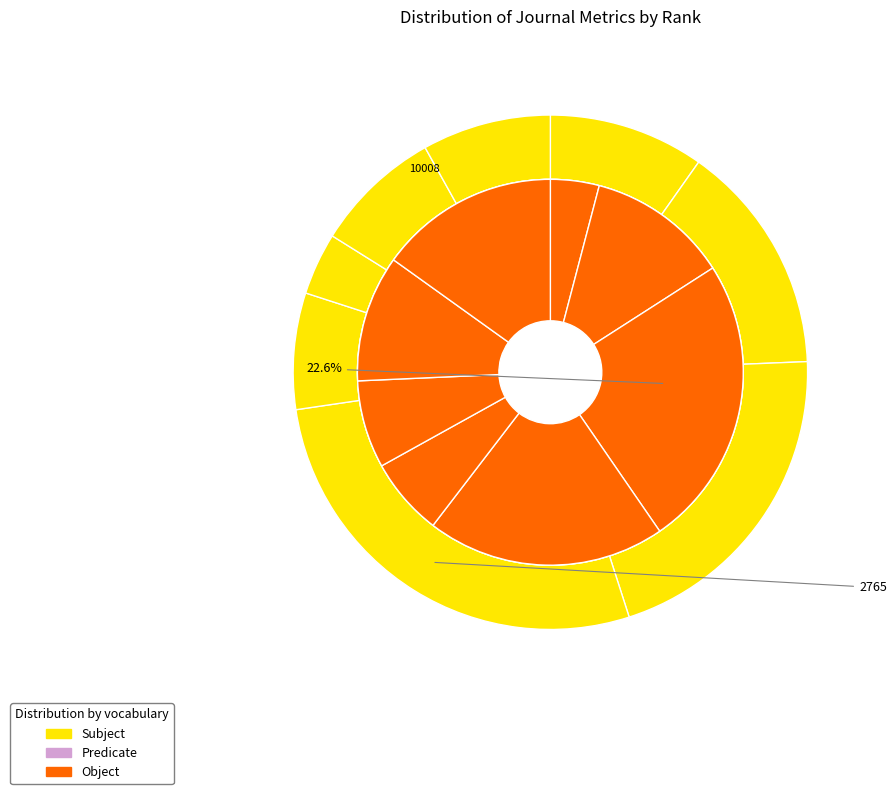

To the nearest percent, what portion does Rank 6 represent?

8%